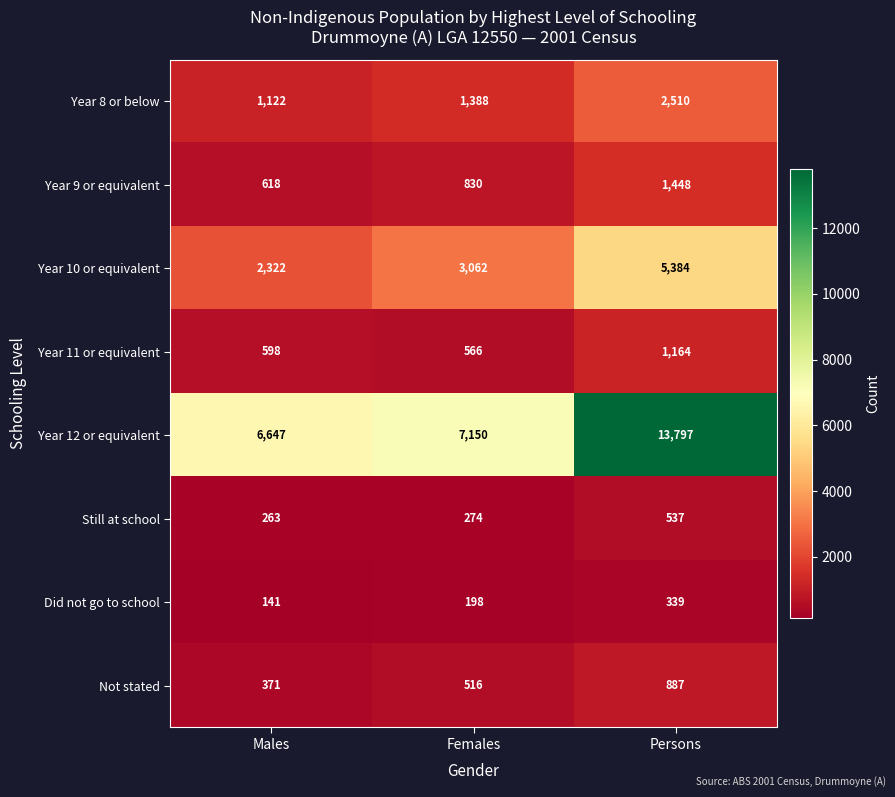

Which series has the largest total across all categories?

Year 12 or equivalent